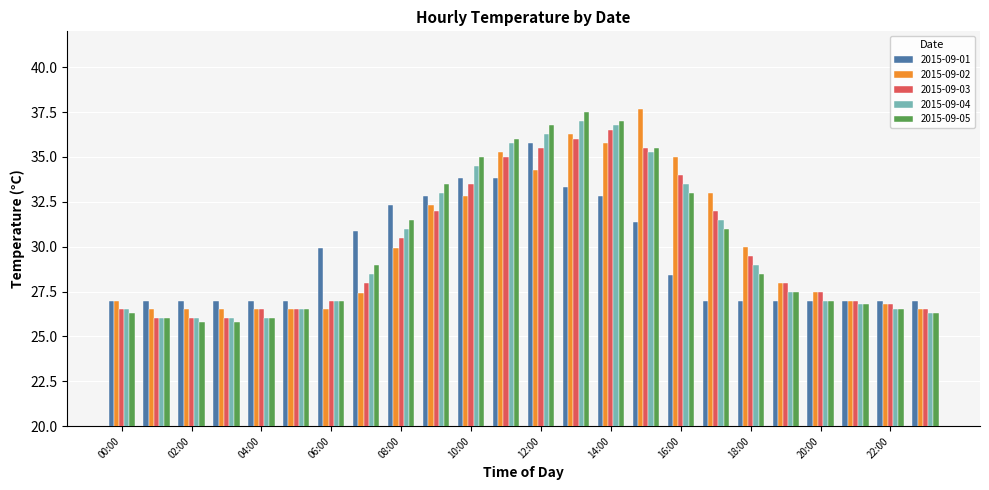

What is the maximum value shown in the chart?

37.7